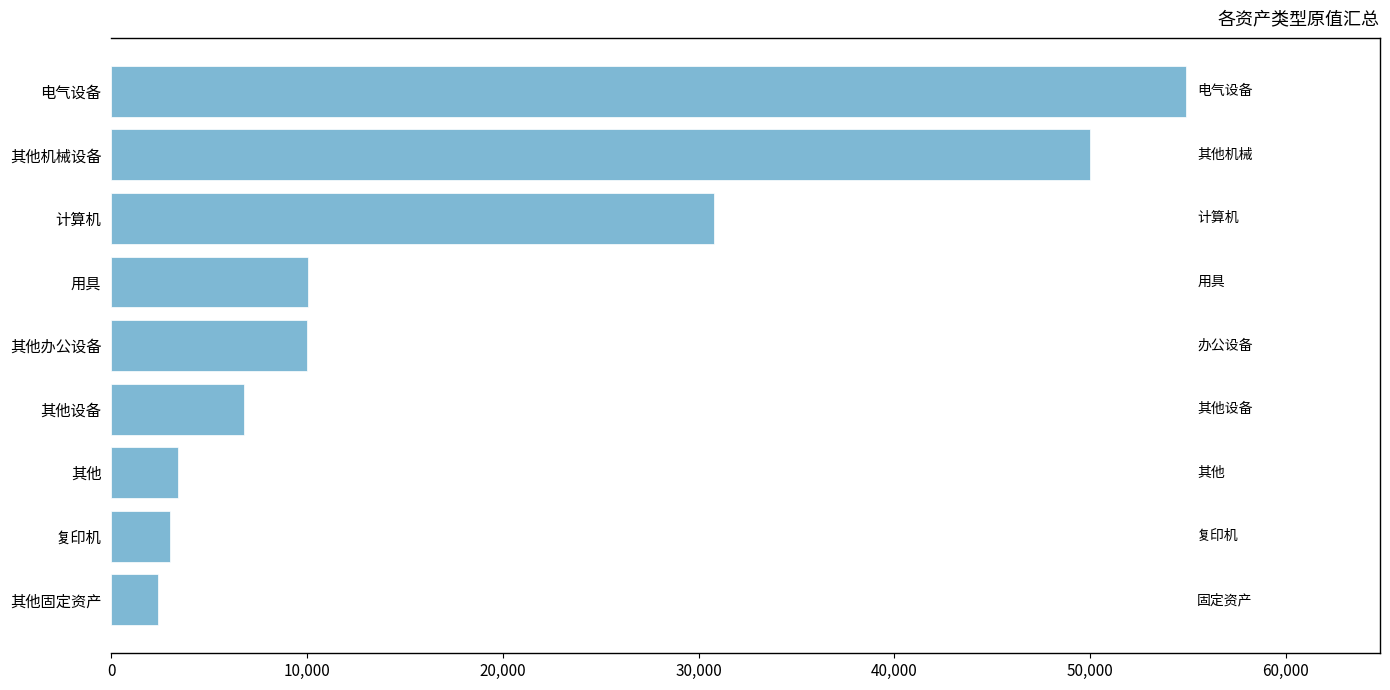

What is the ratio of the value at 计算机 to the value at 其他固定资产?

12.8